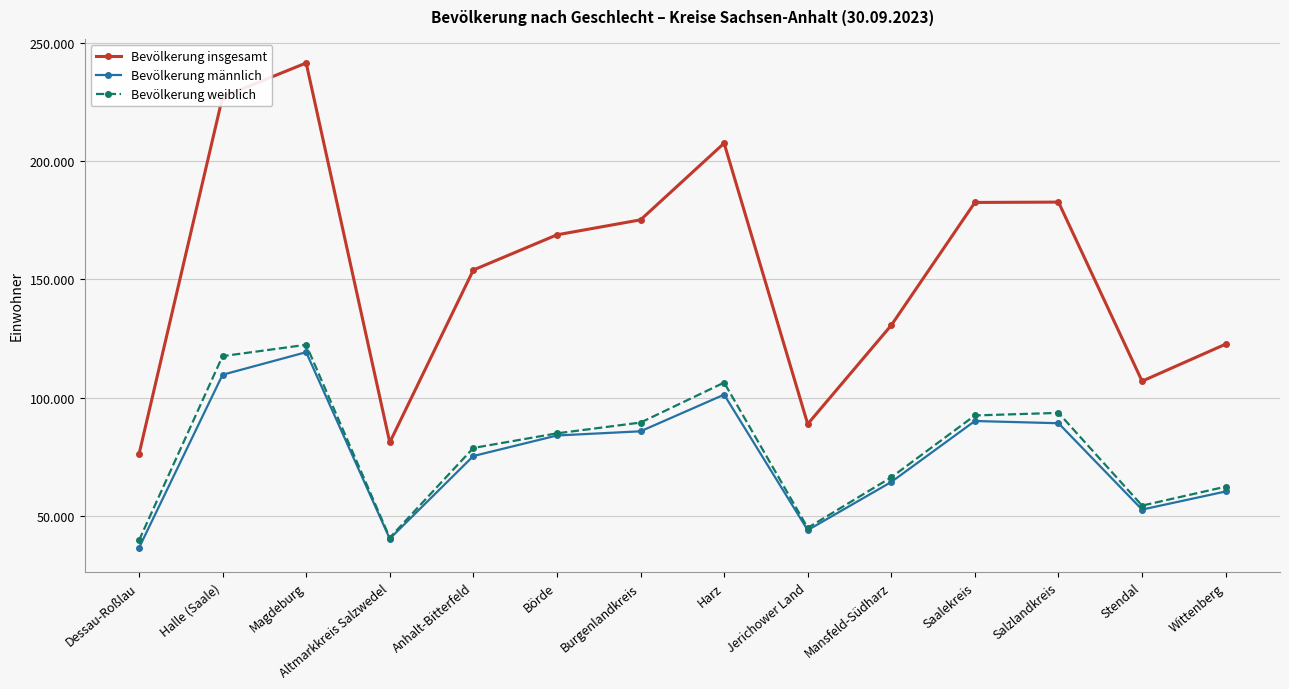

At which category is the sum across all series the highest?

Magdeburg